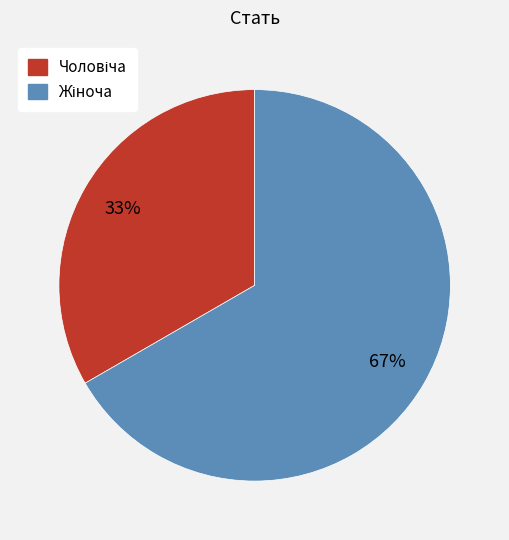

Is there any slice that represents more than half of the pie?

Yes